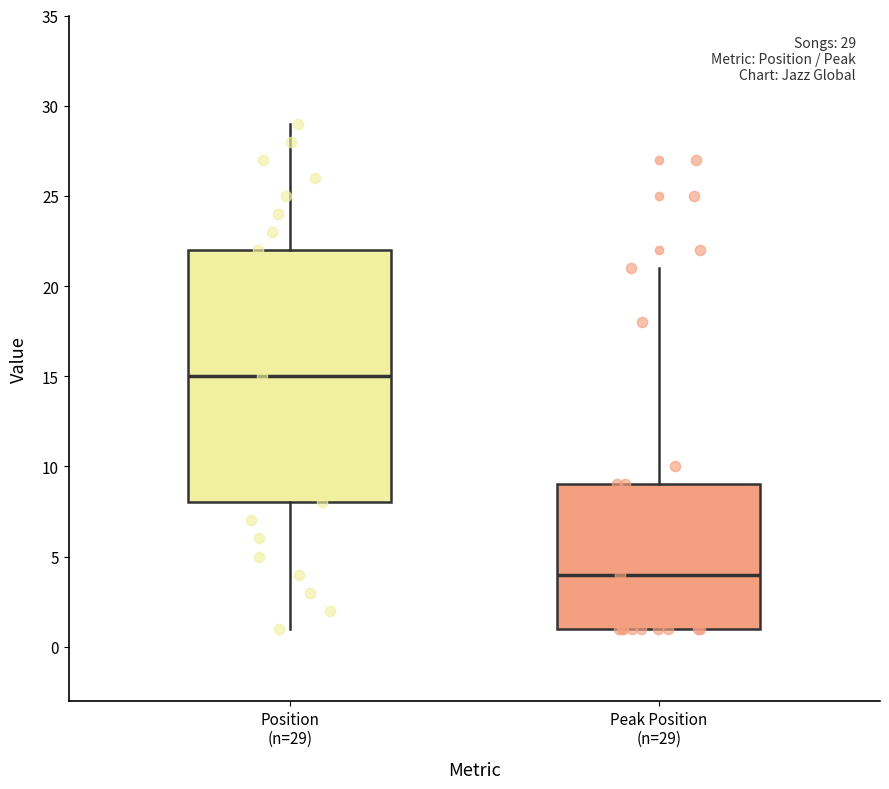

Which box's median line is the lowest?

Peak Position (n=29)